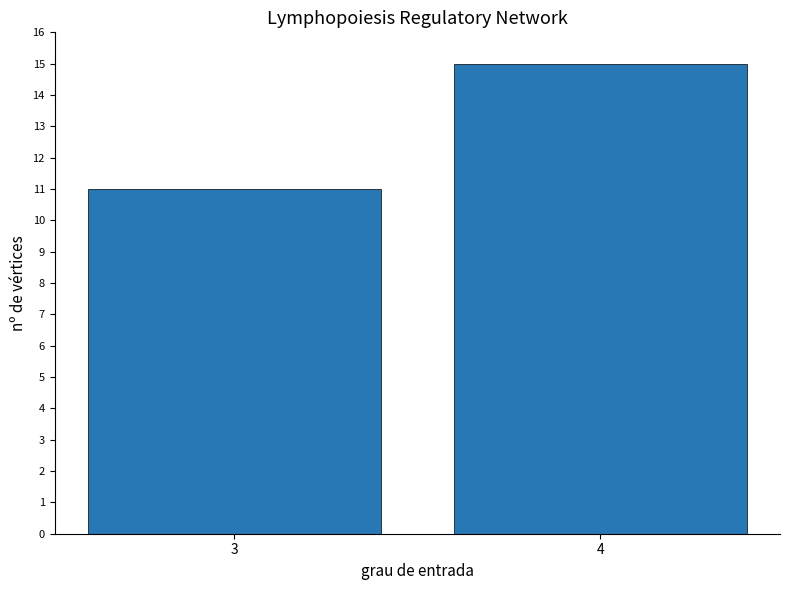

Reading left to right, what are all the values shown in this chart?

11	15